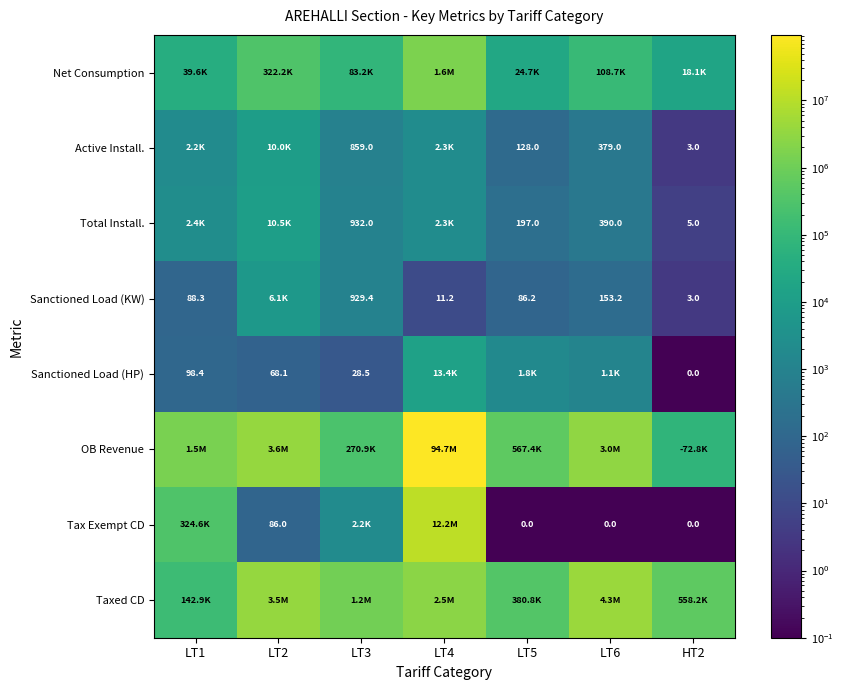

What is the sum of the Sanctioned Load (KW) values at LT1 and LT4?

99.5